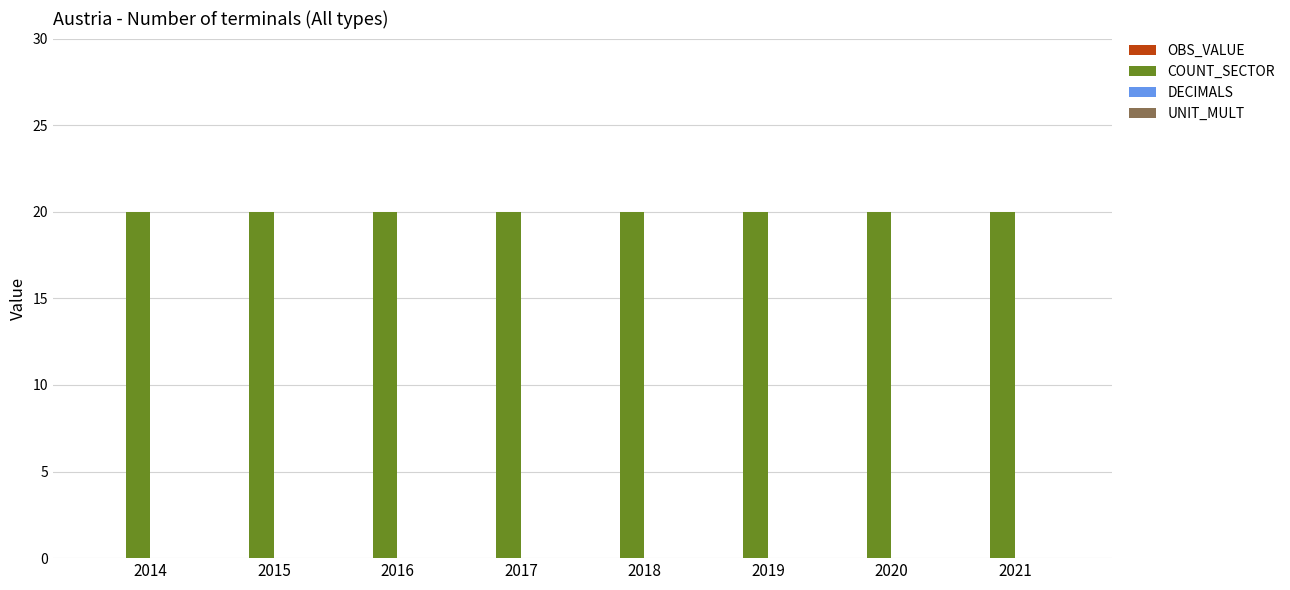

Between 2016 and 2014, which is larger?

2016